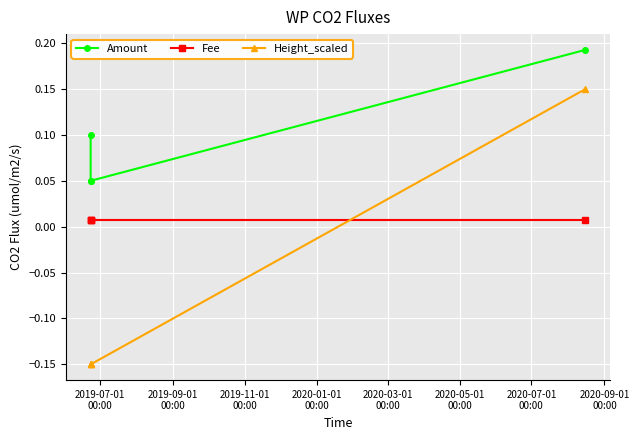

What is the difference between the maximum and minimum values in the Height_scaled series?

0.3